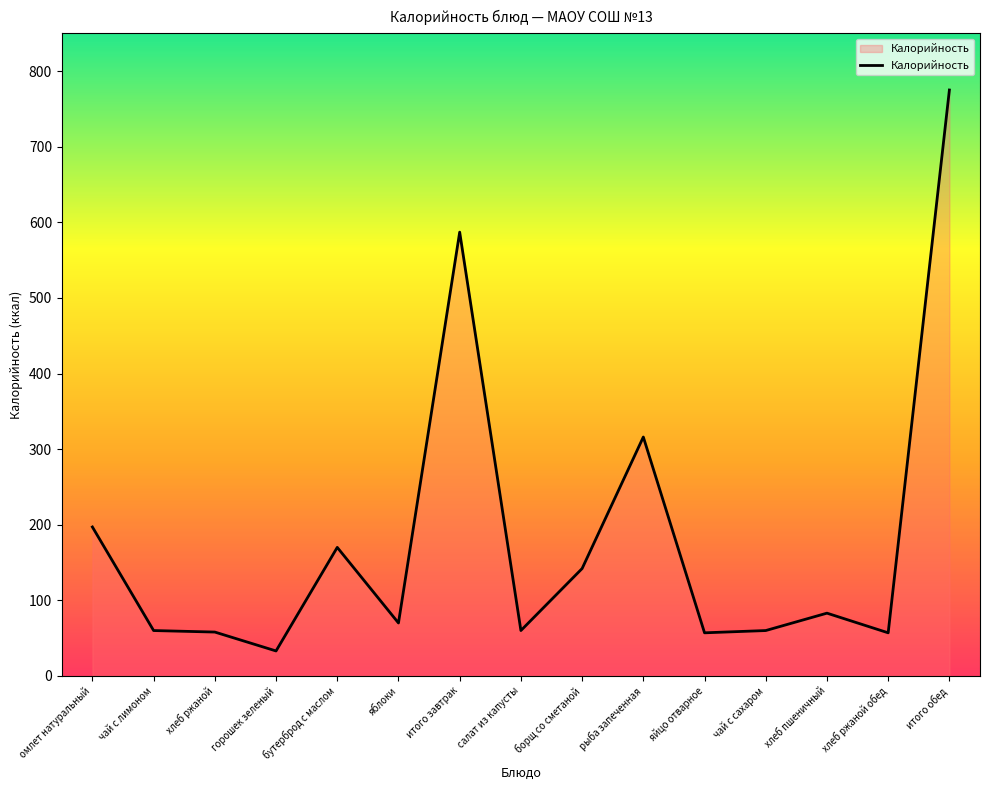

What is the change in value from омлет натуральный to хлеб ржаной обед?

-140